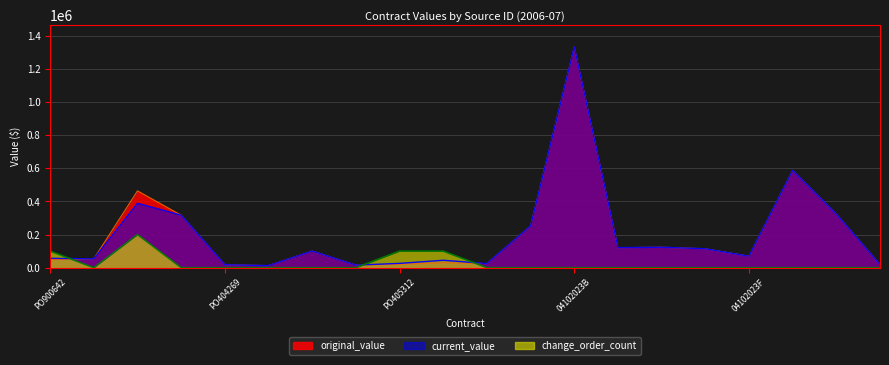

Where is the first local minimum for original_value?

PO404851